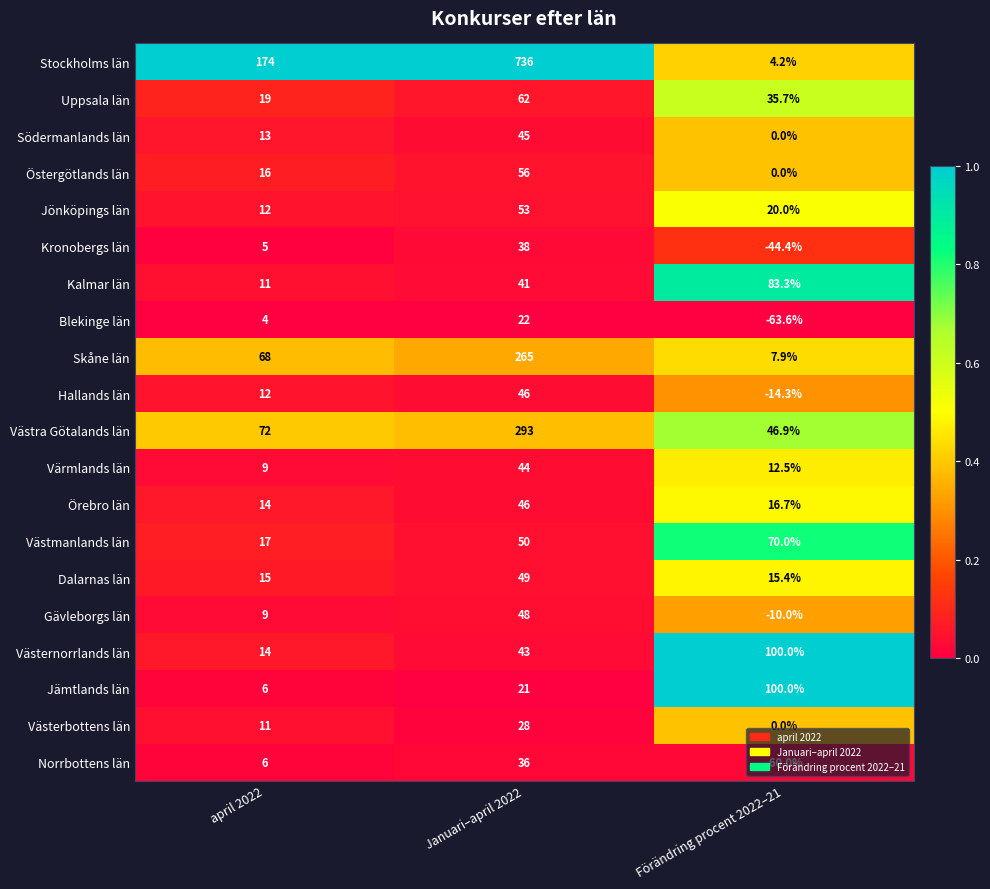

At how many categories does at least one series exceed 0?

3